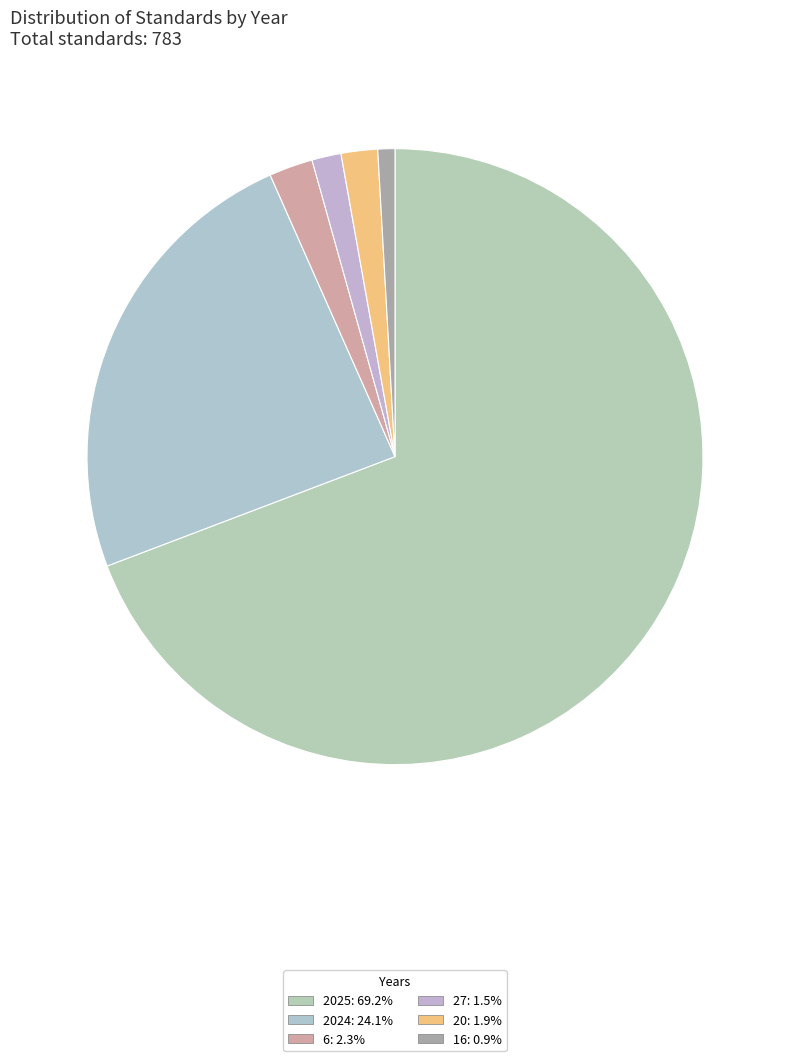

How many segments does this pie chart have?

6